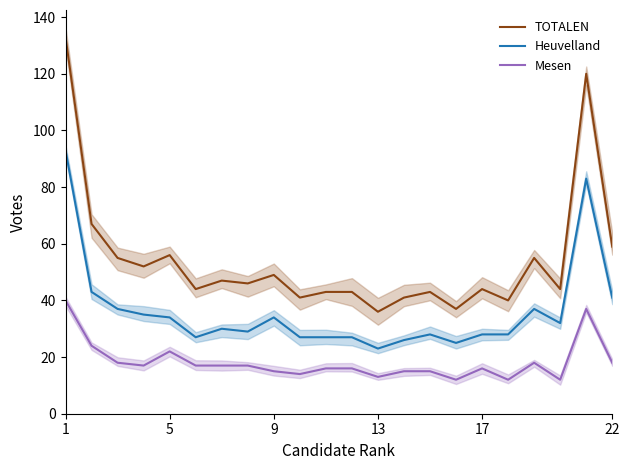

What is the highest value of the TOTALEN series?

133